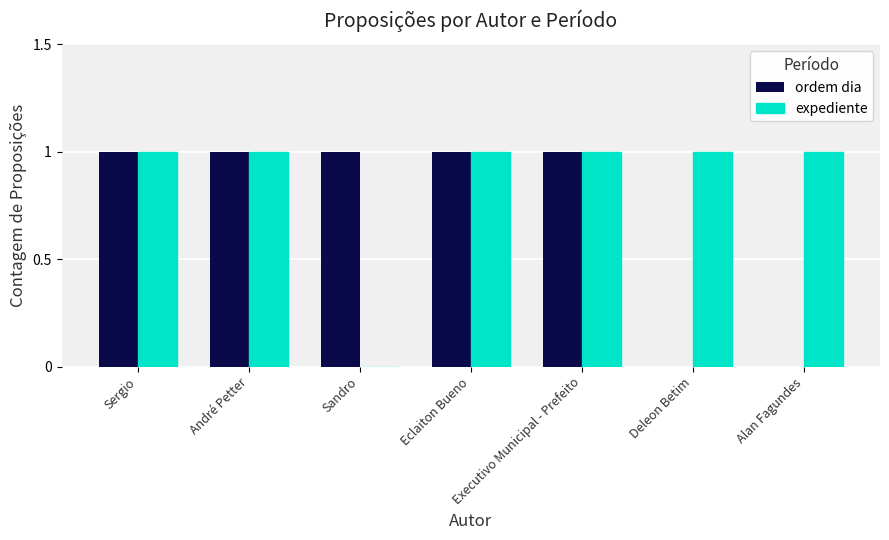

What is the spread (max minus min) of values at Alan Fagundes?

1